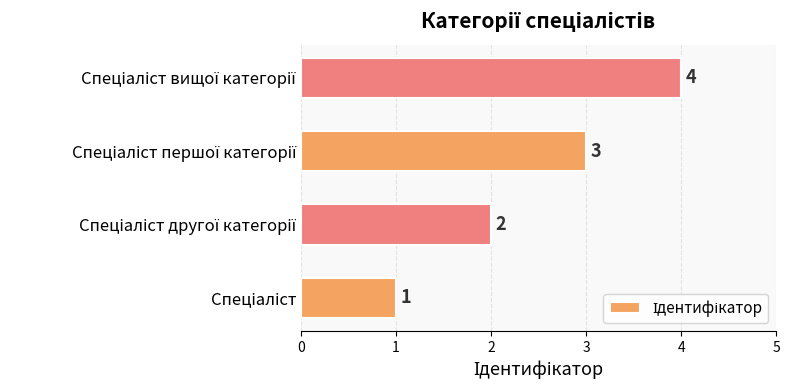

Does the chart contain any negative values?

No